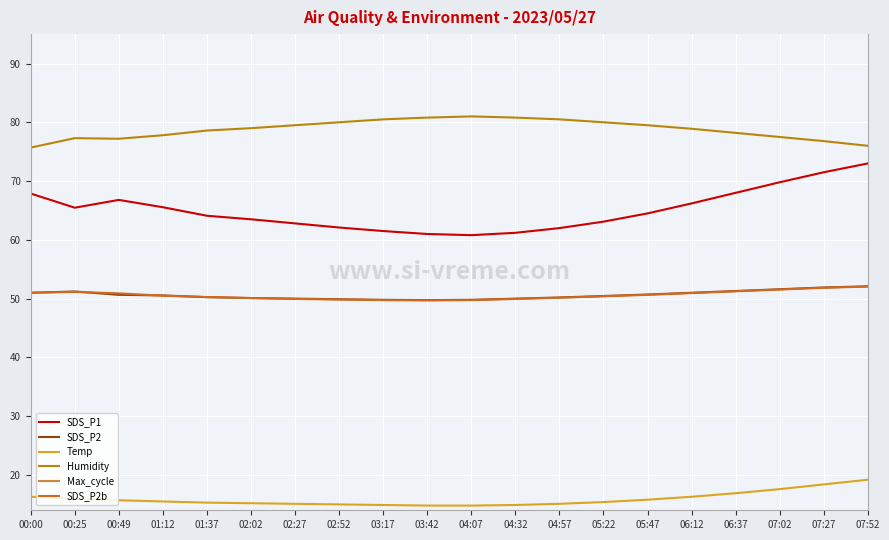

Which series has the widest spread of values?

Max_cycle